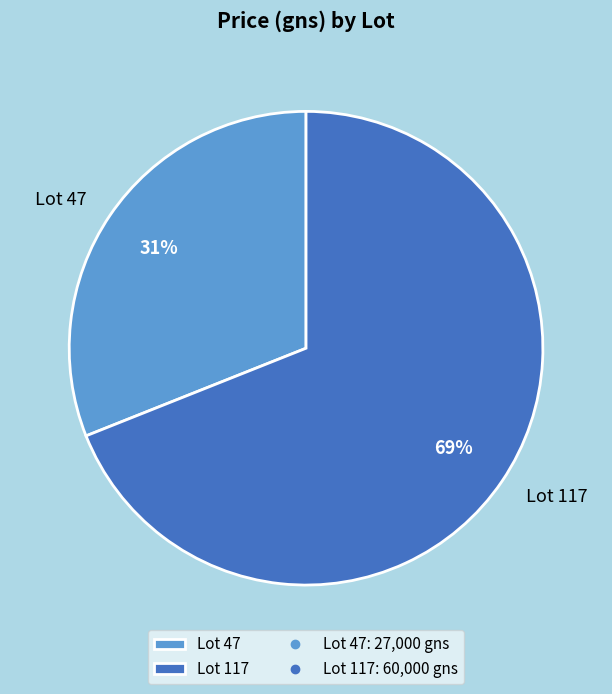

To the nearest percent, what is the combined percentage of Lot 47 and Lot 117?

100%